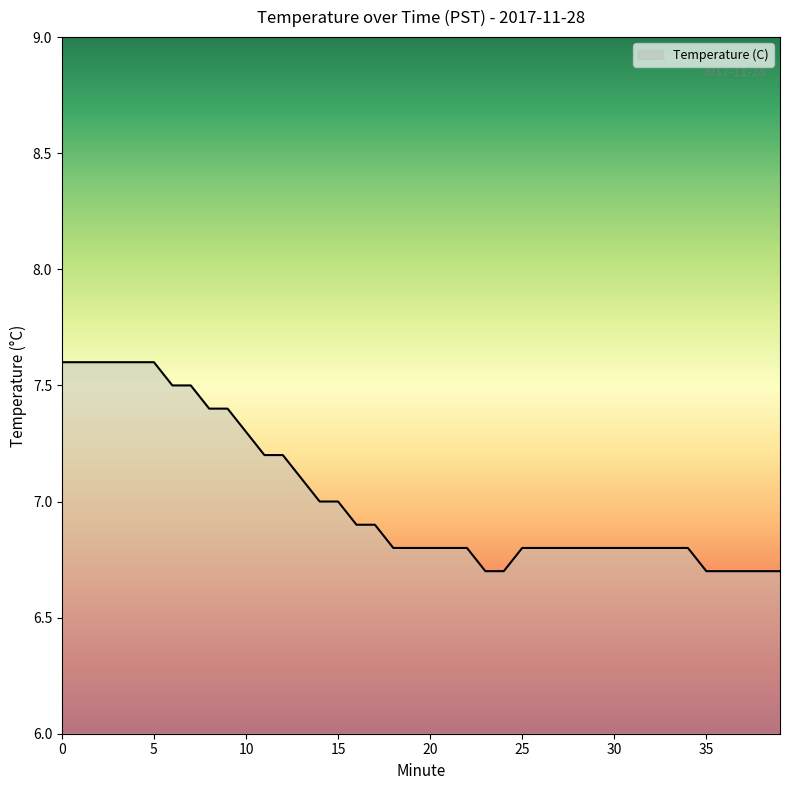

What is the minimum value shown in the chart?

6.7